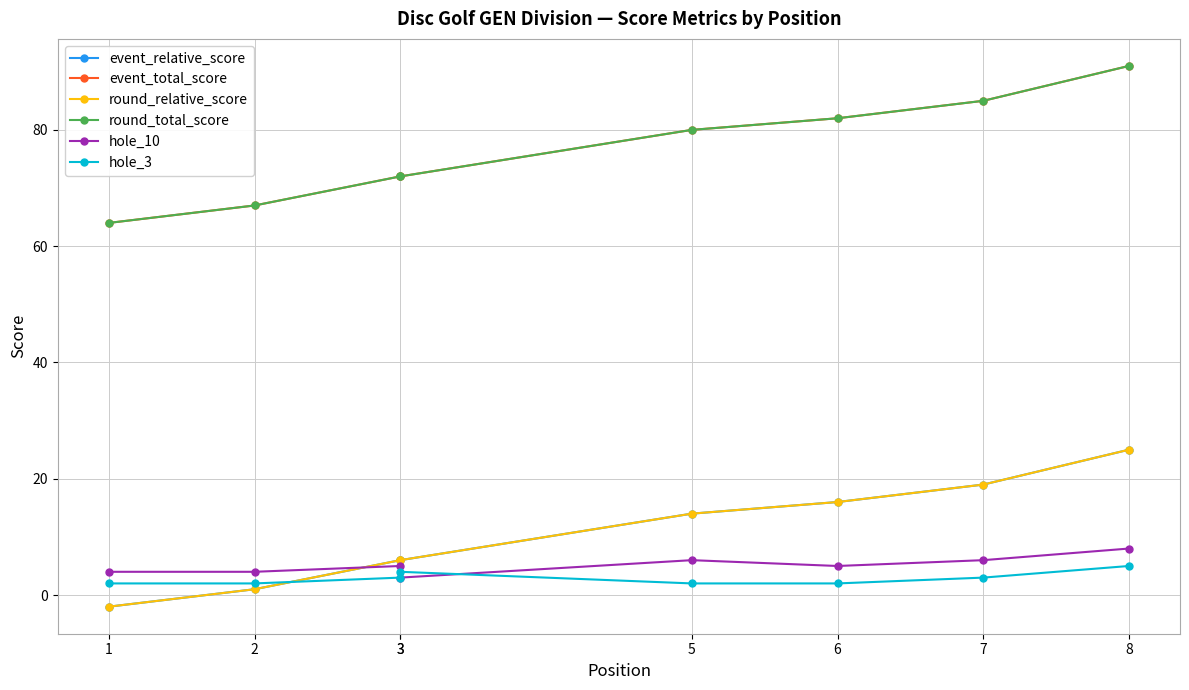

Reading right to left, what are all the values shown in this chart?

event_relative_score: 25	19	16	14	6	6	1	-2
event_total_score: 91	85	82	80	72	72	67	64
round_relative_score: 25	19	16	14	6	6	1	-2
round_total_score: 91	85	82	80	72	72	67	64
hole_10: 8	6	5	6	3	5	4	4
hole_3: 5	3	2	2	4	3	2	2